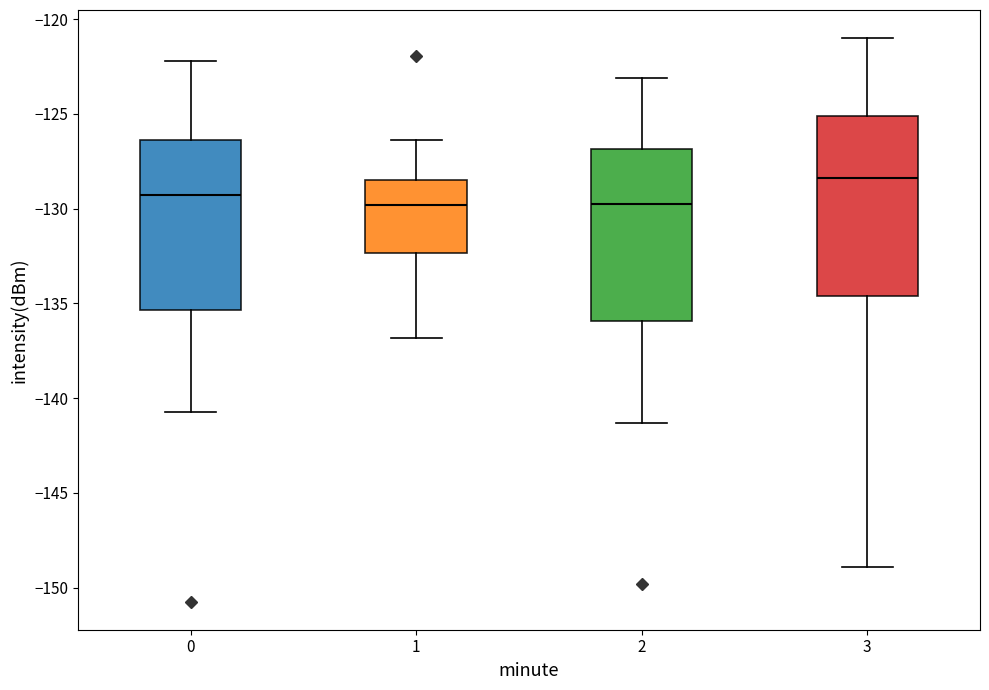

Reading left to right, read every box against the y-axis: the position of its median line, the range the box covers, and the ends of its whiskers. The values are not printed on the chart, so give them approximately, as read against the axis.

0: median -129.5, box -135.5 to -126.5, whiskers -140.5 to -122.0
1: median -130.0, box -132.5 to -128.5, whiskers -137.0 to -126.5
2: median -129.5, box -136.0 to -127.0, whiskers -141.5 to -123.0
3: median -128.5, box -134.5 to -125.0, whiskers -149.0 to -121.0